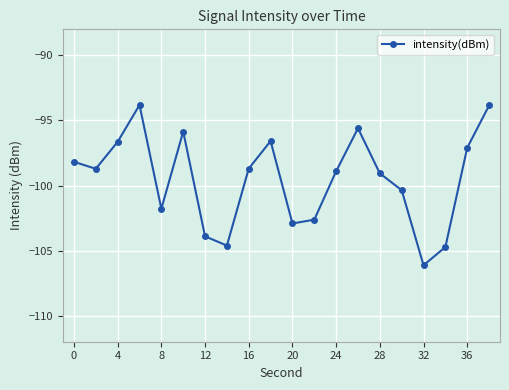

What is the maximum value shown in the chart?

-93.8